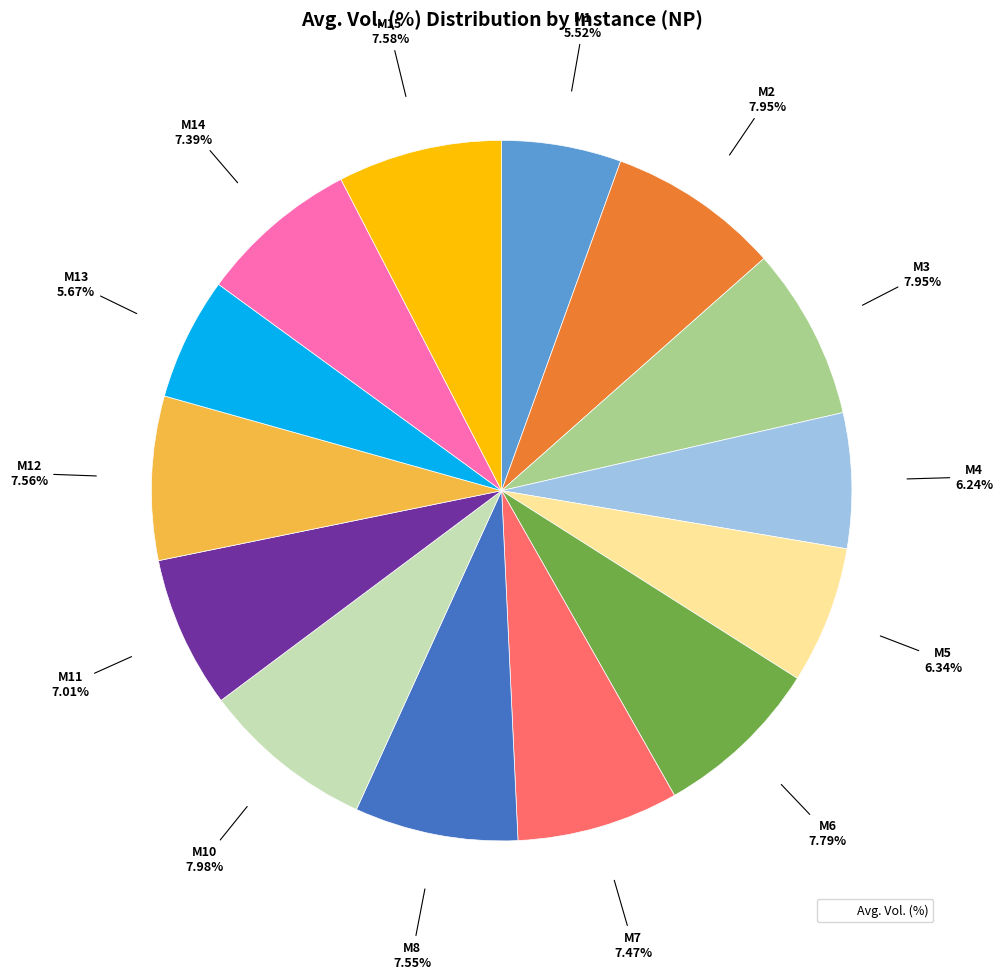

Does any single category account for the majority?

No